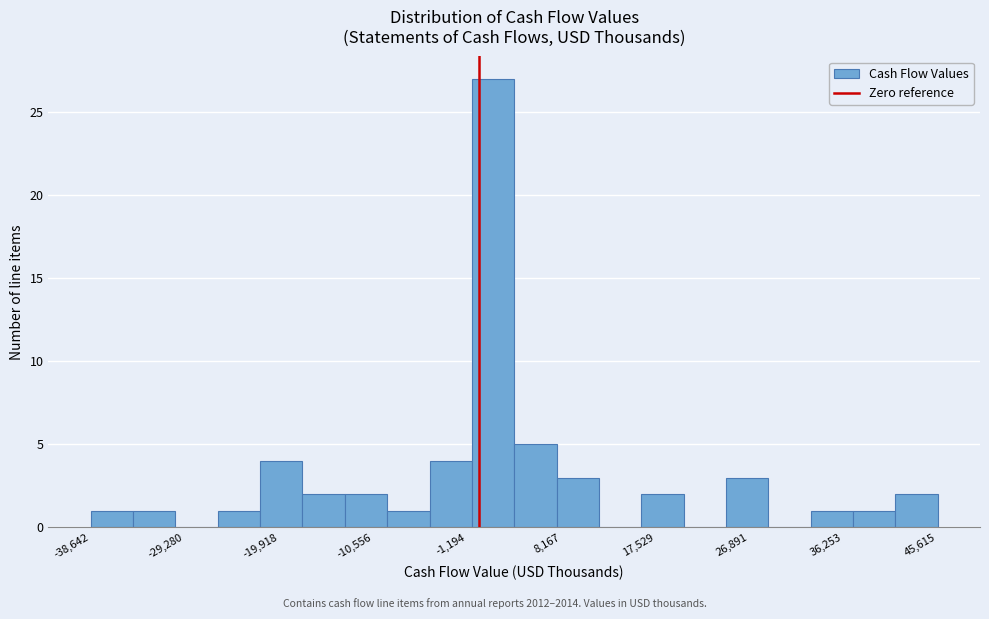

Reading left to right, transcribe this chart: for each bar, give the range it covers on the x-axis and its height. Neither the bar edges nor the heights are printed on the chart, so give them approximately, as read against the axes.

-39000 to -34000: 1
-34000 to -30000: 1
-30000 to -26000: 0
-26000 to -22000: 1
-22000 to -18000: 4
-18000 to -13000: 2
-13000 to -9000: 2
-9000 to -5000: 1
-5000 to -1000: 4
-1000 to 3000: 27
3000 to 8000: 5
8000 to 12000: 3
12000 to 16000: 0
16000 to 20000: 2
20000 to 25000: 0
25000 to 29000: 3
29000 to 33000: 0
33000 to 37000: 1
37000 to 41000: 1
41000 to 46000: 2